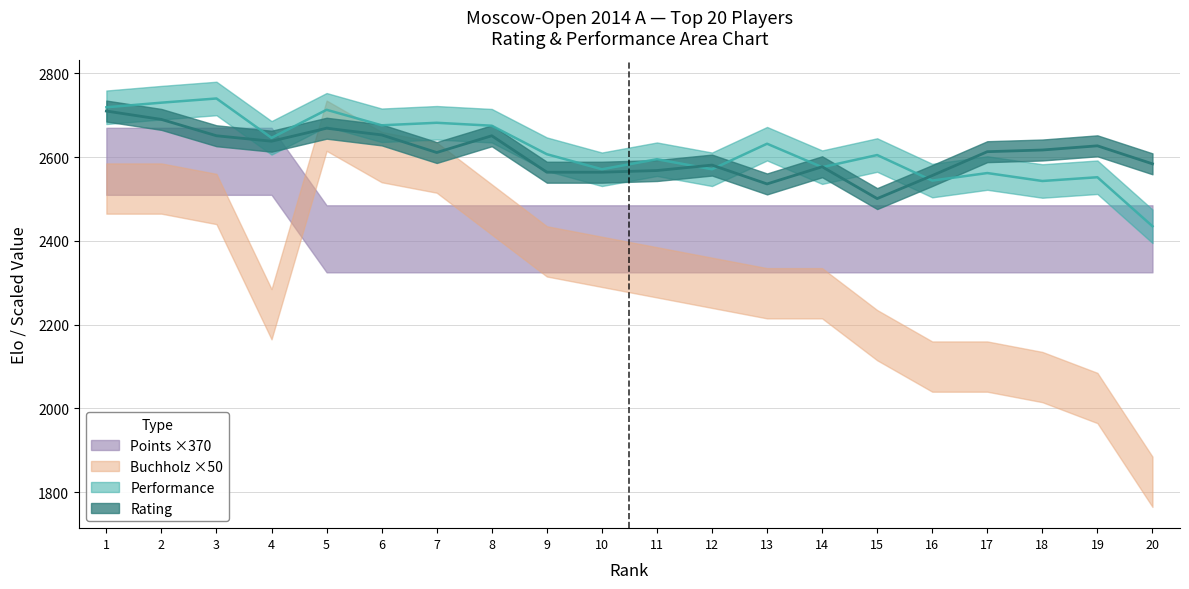

What is the value of the Performance point at the 8th from the left?

2675